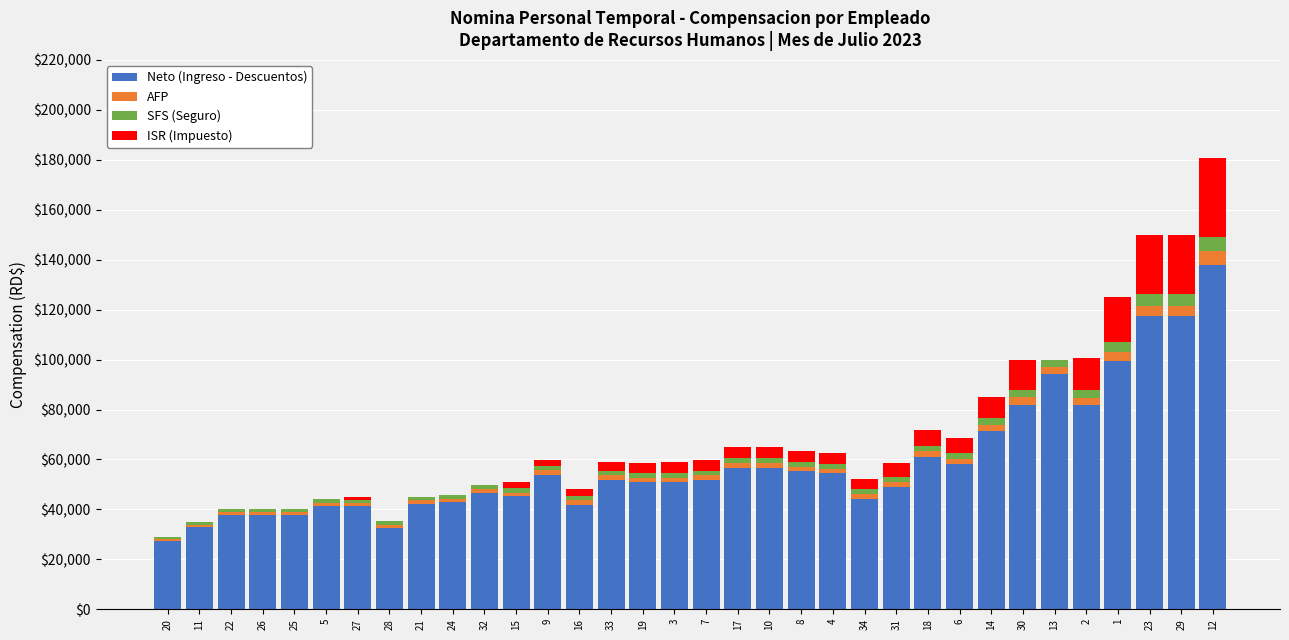

What is the maximum value for Neto (Ingreso - Descuentos)?

138036.3